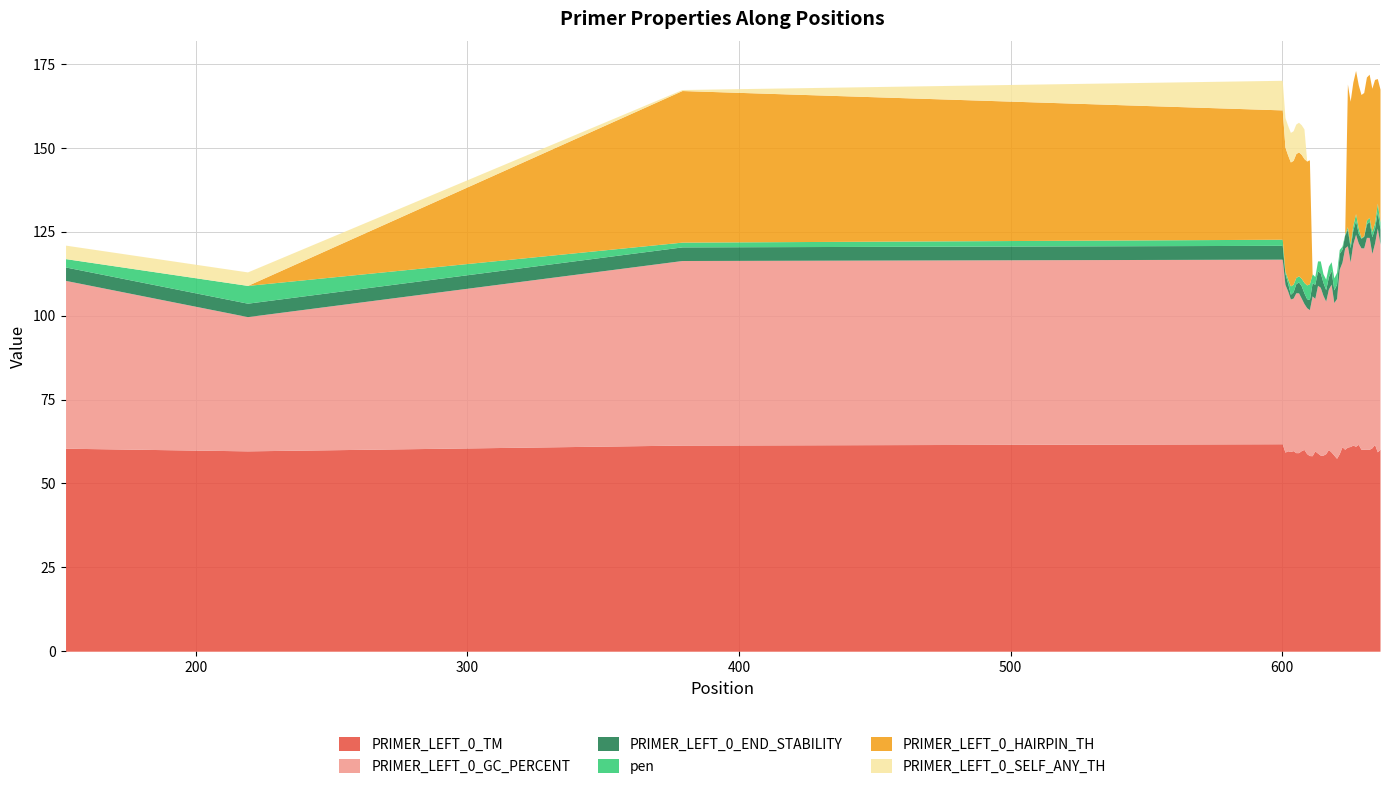

At which category does the chart reach its minimum across all series?

152